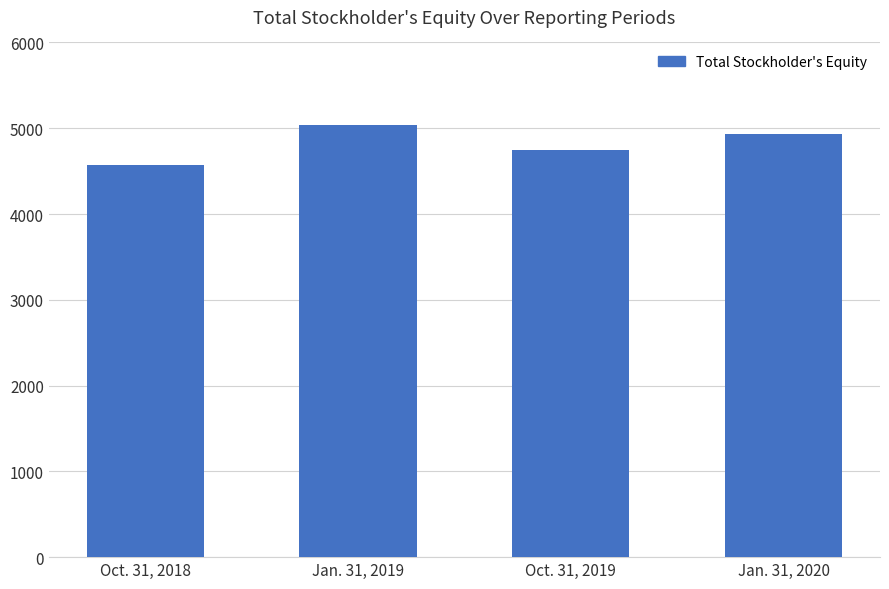

Rank the categories by value from highest to lowest.

Jan. 31, 2019, Jan. 31, 2020, Oct. 31, 2019, Oct. 31, 2018